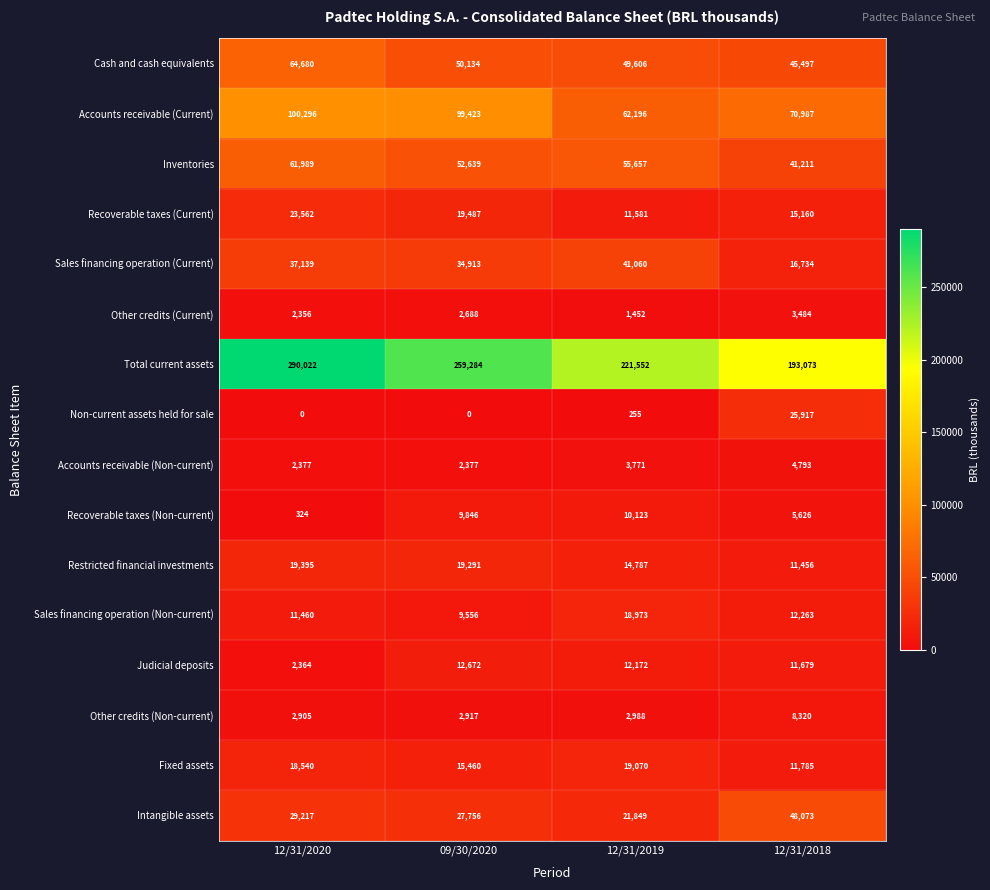

What is the difference between the highest and lowest values at 12/31/2019?

221297